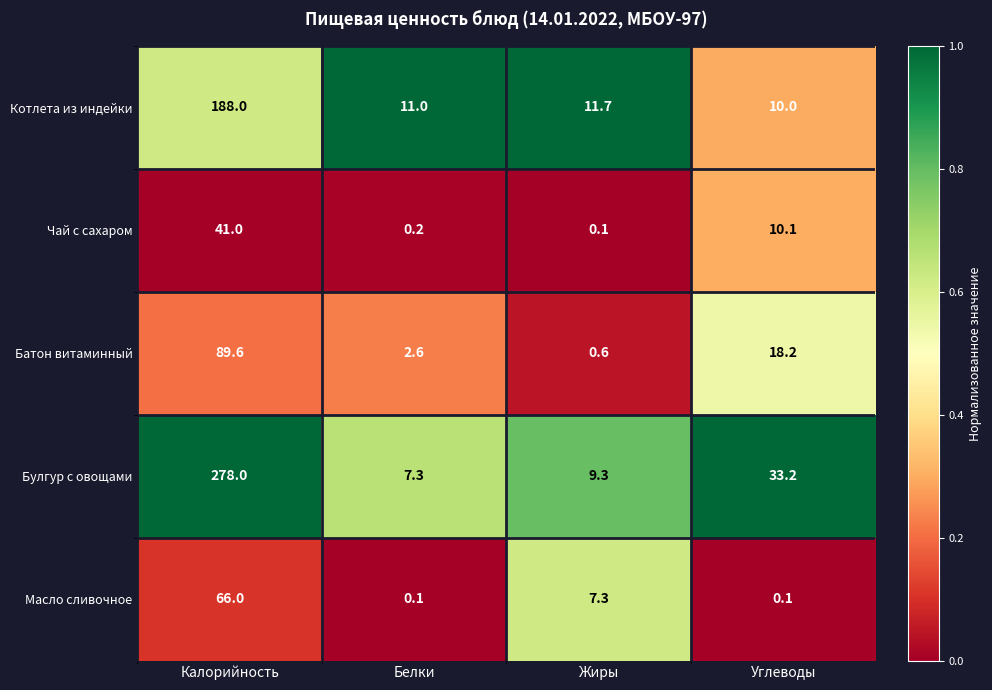

Where does the Масло сливочное series first go above 7?

Калорийность